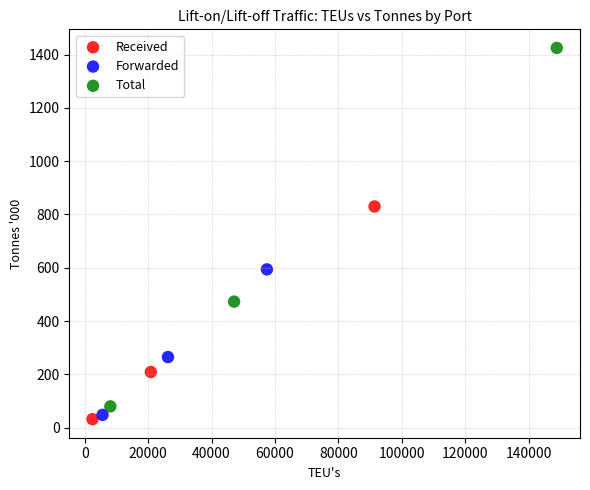

Which series reaches the maximum Y coordinate?

Total